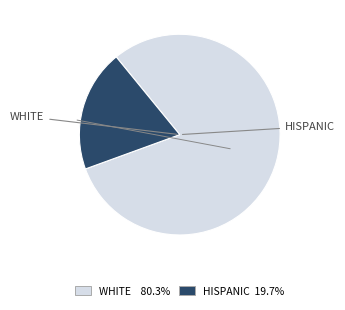

How many slices are in this pie chart?

2